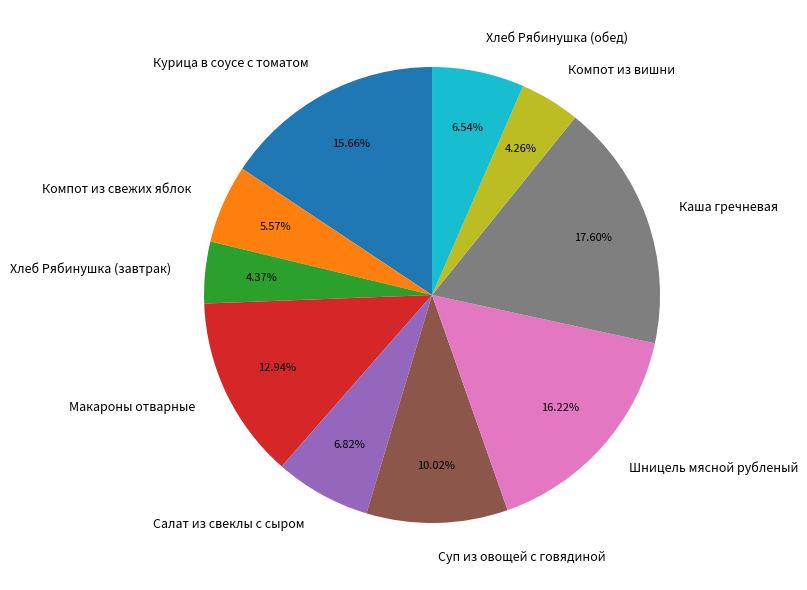

How many slices are in this pie chart?

10